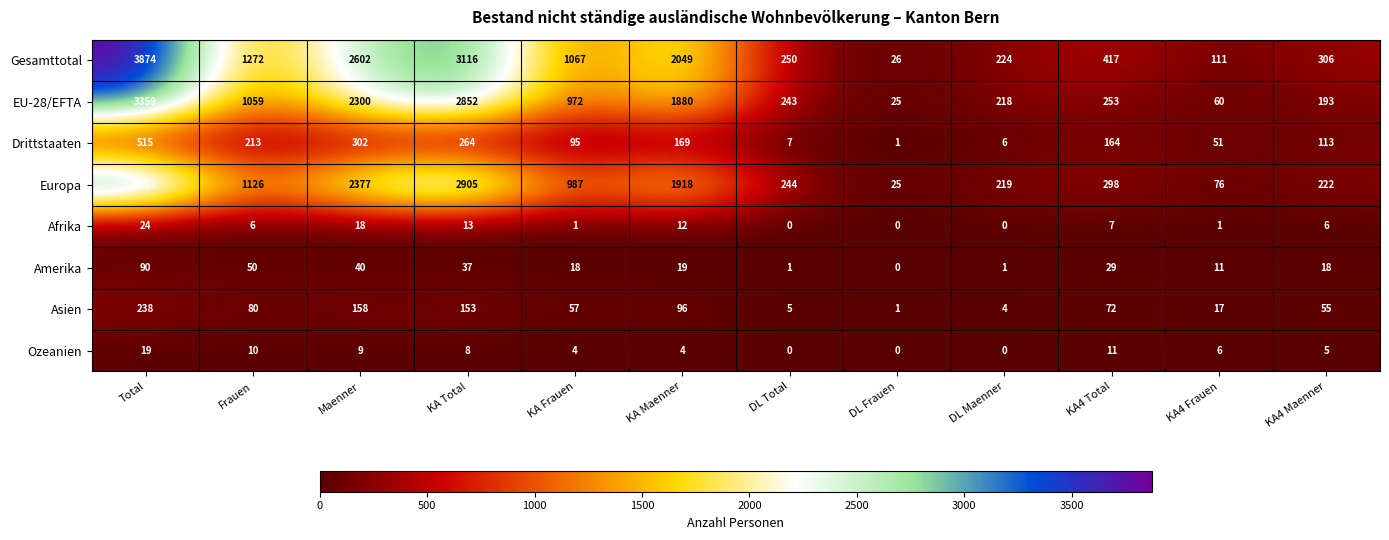

Between KA Maenner and KA4 Maenner, which series saw the biggest shift?

Gesamttotal